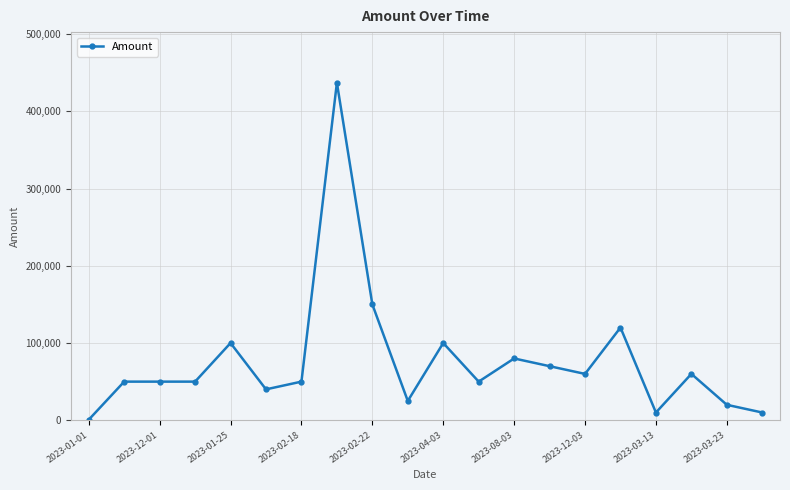

How many lines are shown in the chart?

1